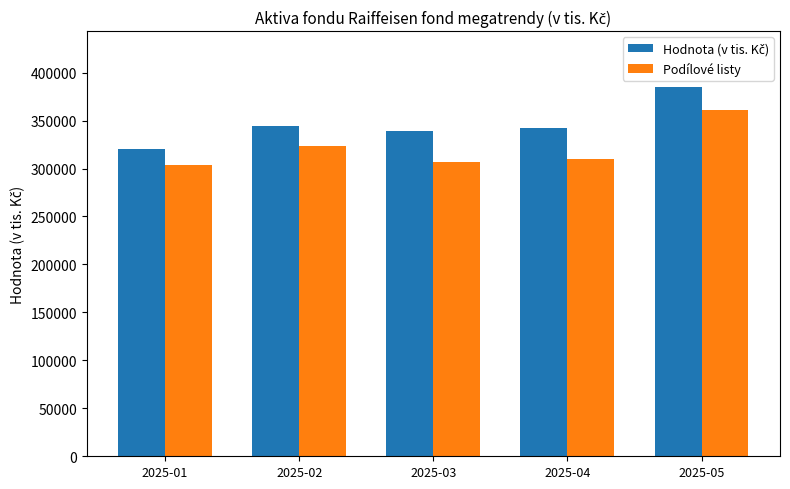

The Podílové listy series shows 303731 at 2025-01. True or false?

True